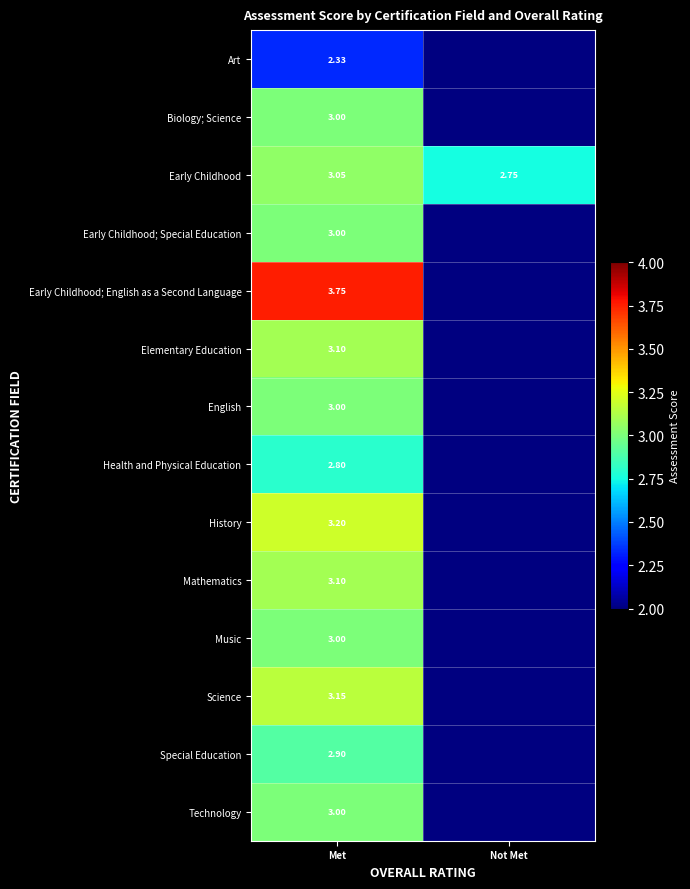

At Not Met, list the series in order from largest to smallest.

Early Childhood, Art, Biology; Science, Early Childhood; Special Education, Early Childhood; English as a Second Language, Elementary Education, English, Health and Physical Education, History, Mathematics, Music, Science, Special Education, Technology